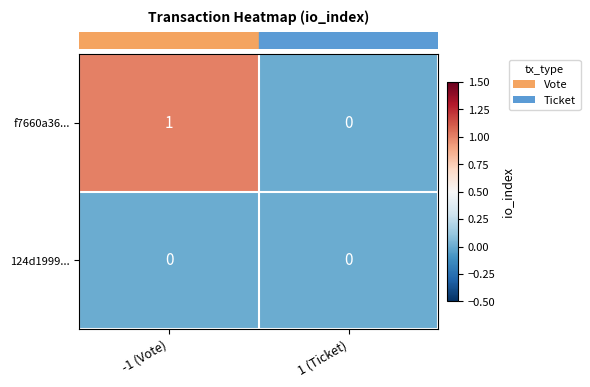

Reading right to left, transcribe all the data shown in this chart.

f7660a36...: 0	1
124d1999...: 0	0